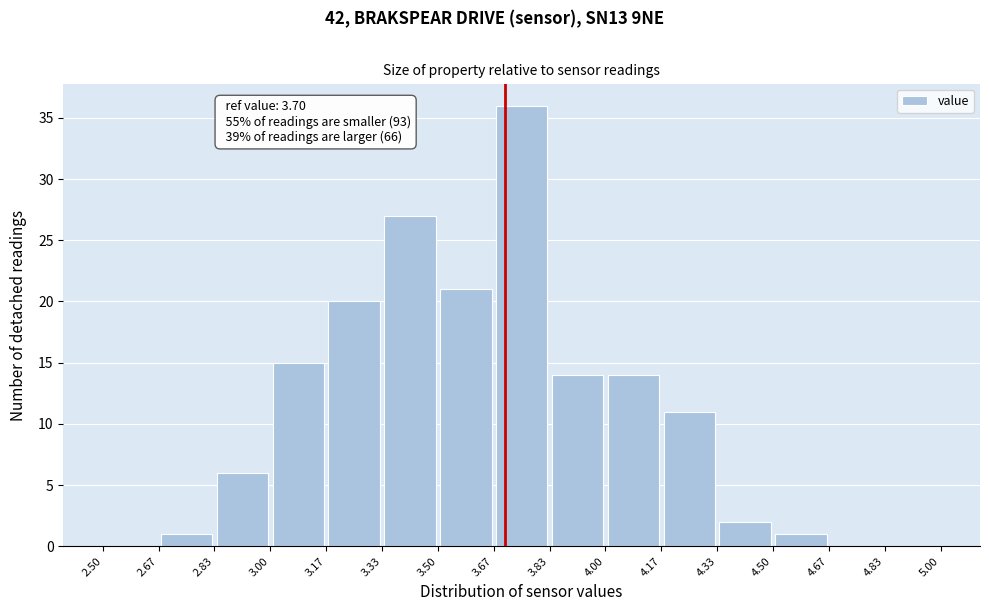

Which range on the x-axis has the tallest bar?

3.67 to 3.83